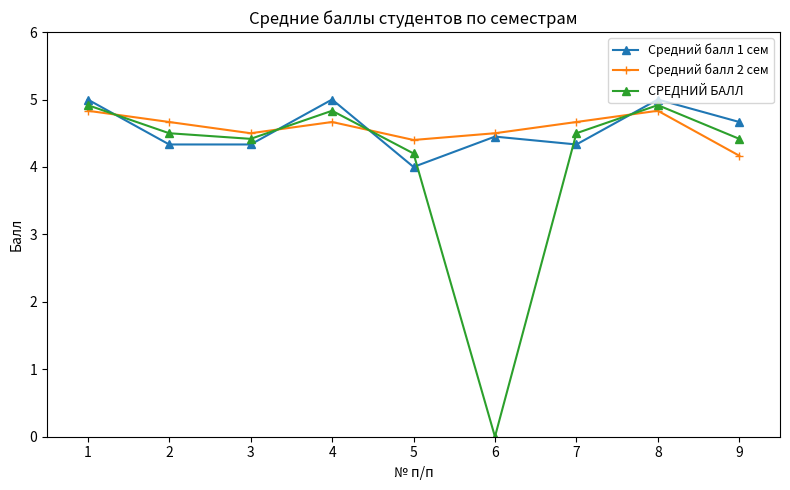

What is the value of the СРЕДНИЙ БАЛЛ point at the 1st from the left?

4.9